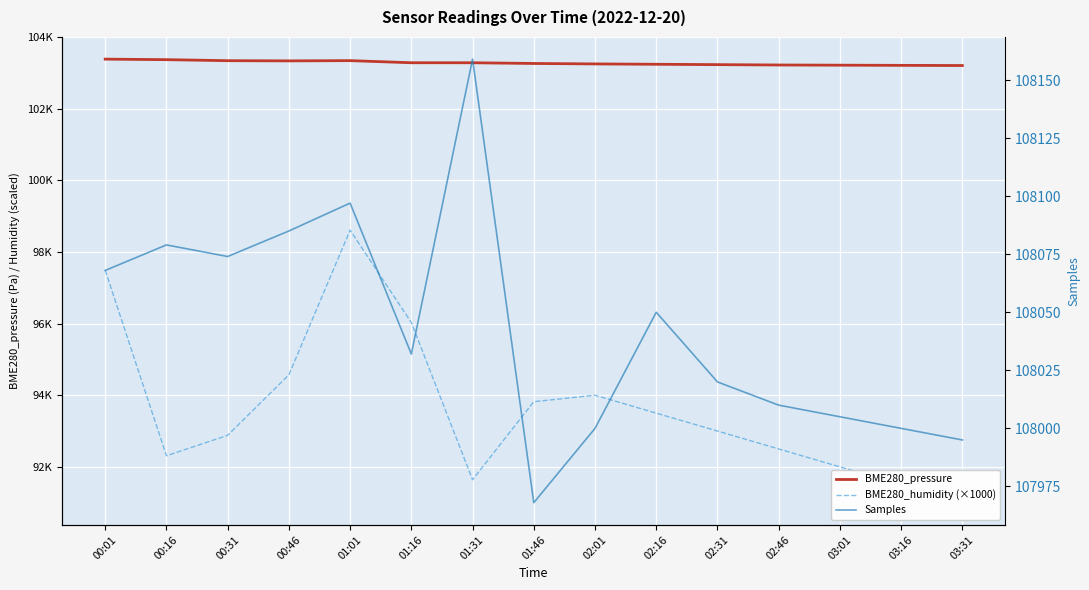

Reading left to right, list all the values displayed in this chart.

BME280_pressure: 103383.8	103368.8	103340.3	103334.8	103341.6	103282.9	103282.4	103262.4	103250.0	103240.0	103230.0	103220.0	103215.0	103210.0	103205.0
BME280_humidity (×1000): 97490.0	92310.0	92880.0	94570.0	98610.0	96030.0	91640.0	93820.0	94000.0	93500.0	93000.0	92500.0	92000.0	91500.0	91000.0
Samples: 108068.0	108079.0	108074.0	108085.0	108097.0	108032.0	108159.0	107968.0	108000.0	108050.0	108020.0	108010.0	108005.0	108000.0	107995.0